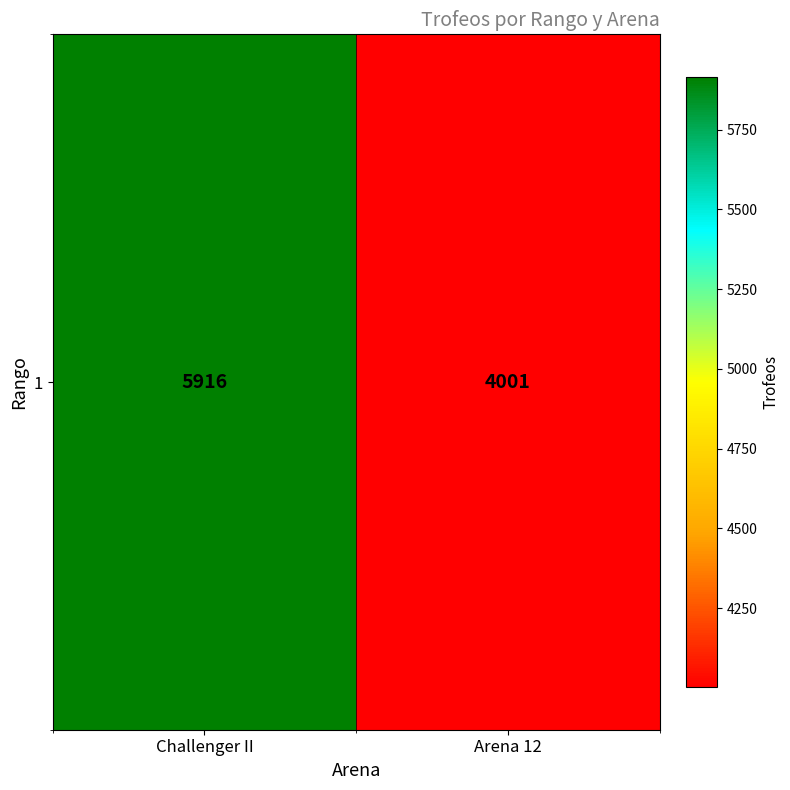

What is the average value?

4958